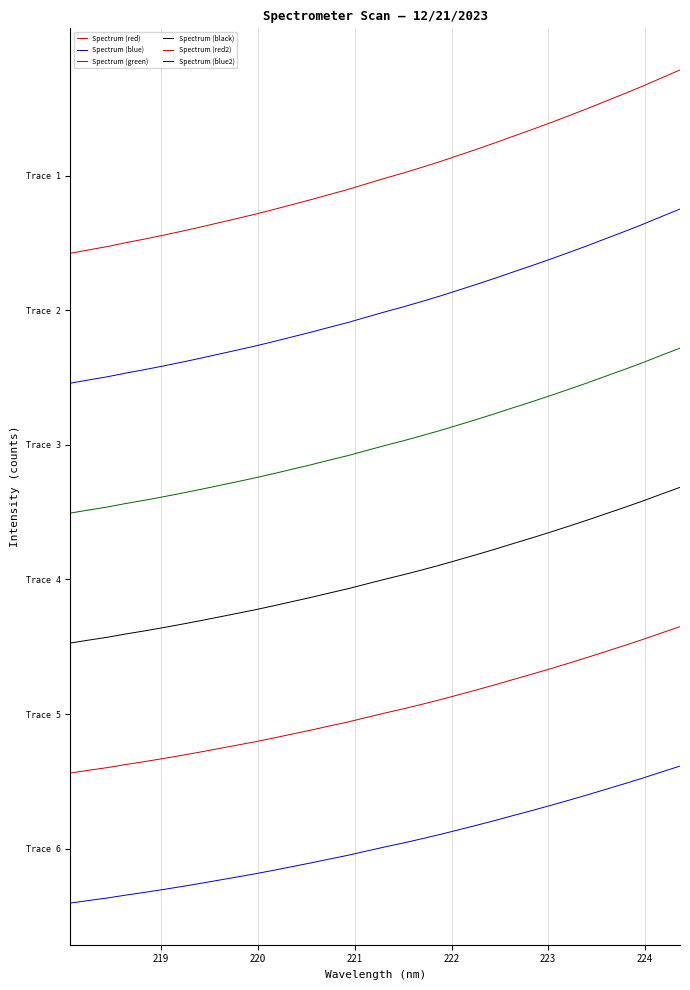

Is this an area chart (filled region under the line)?

No